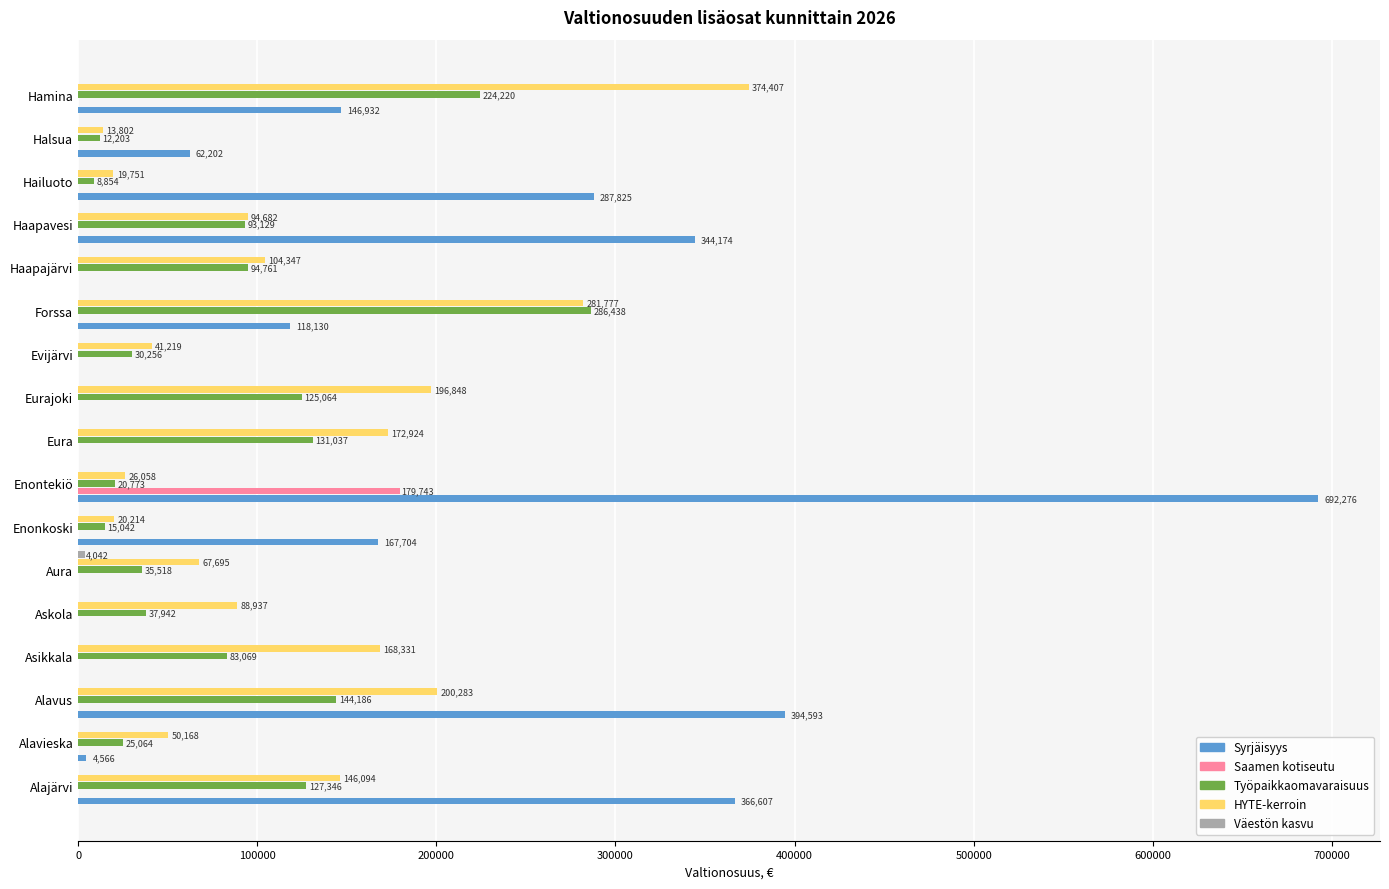

Which series changed the most between Alavus and Evijärvi?

Syrjäisyys